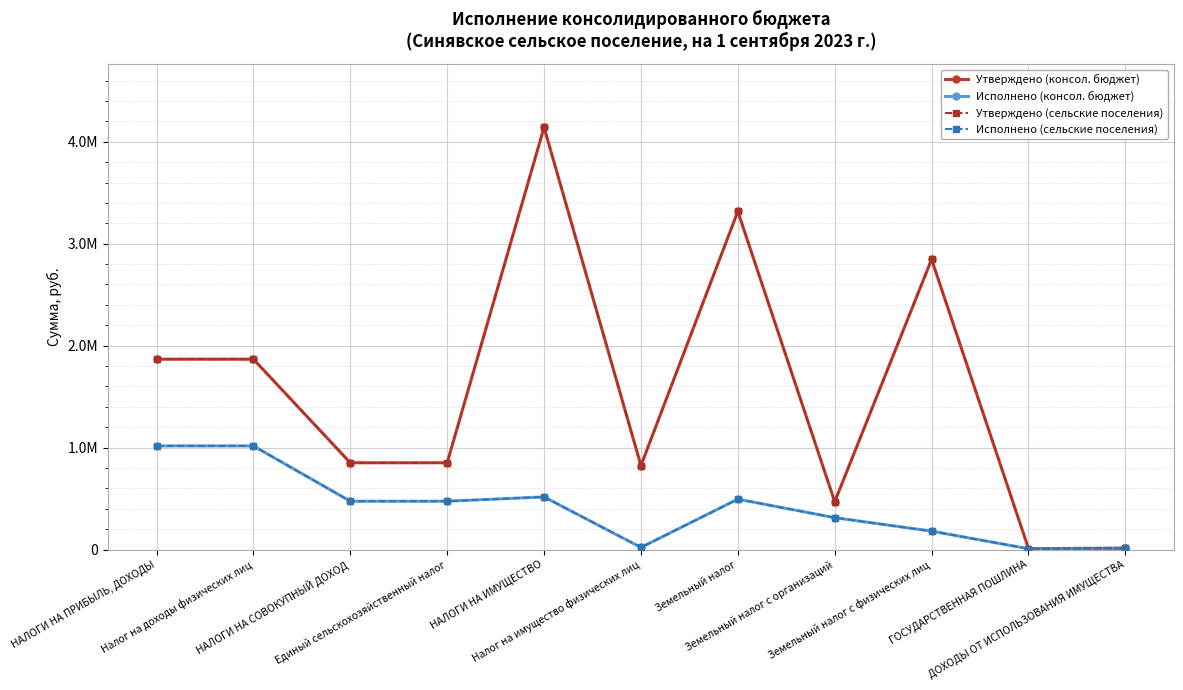

Is the value of Исполнено (сельские поселения) at НАЛОГИ НА ПРИБЫЛЬ, ДОХОДЫ greater than the value of Исполнено (консол. бюджет) at НАЛОГИ НА ИМУЩЕСТВО?

Yes